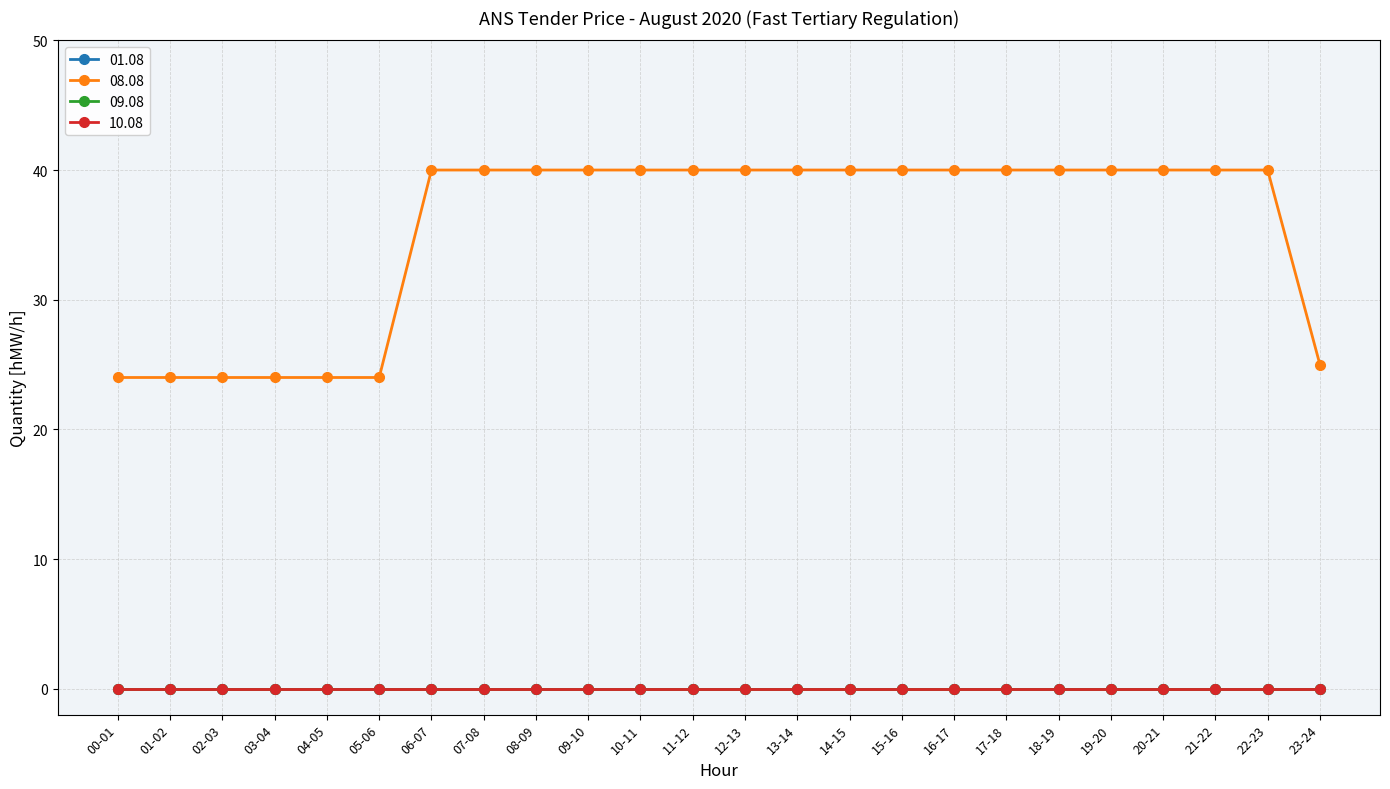

Does the chart have visible grid lines?

Yes